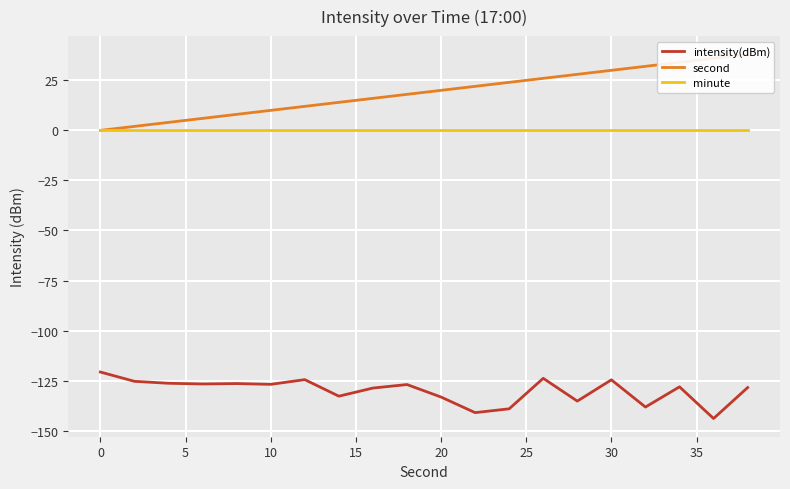

True or false: second has more than 0 points higher than both neighbors.

False